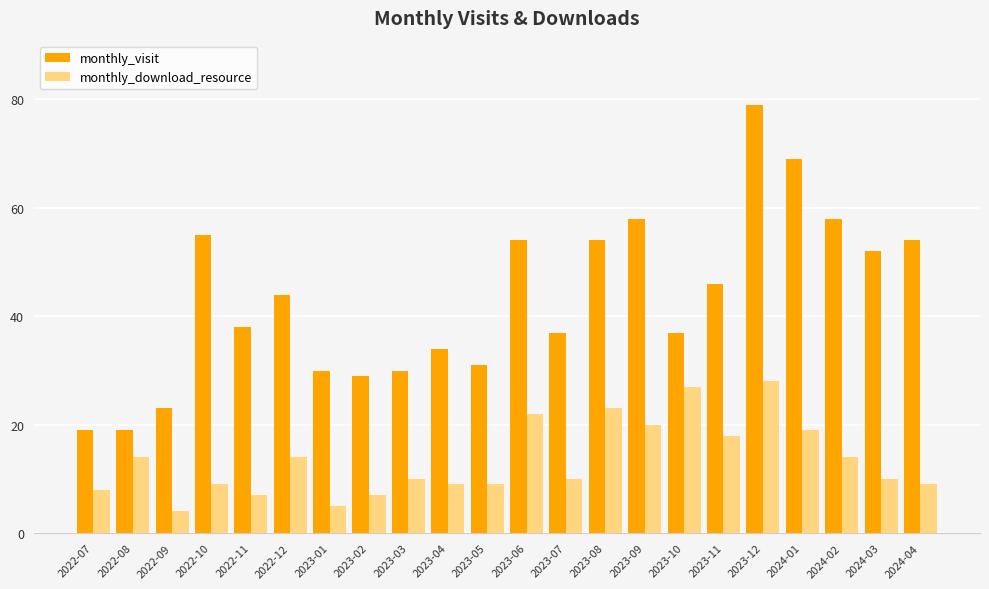

Which series has the largest range (max minus min)?

monthly_visit